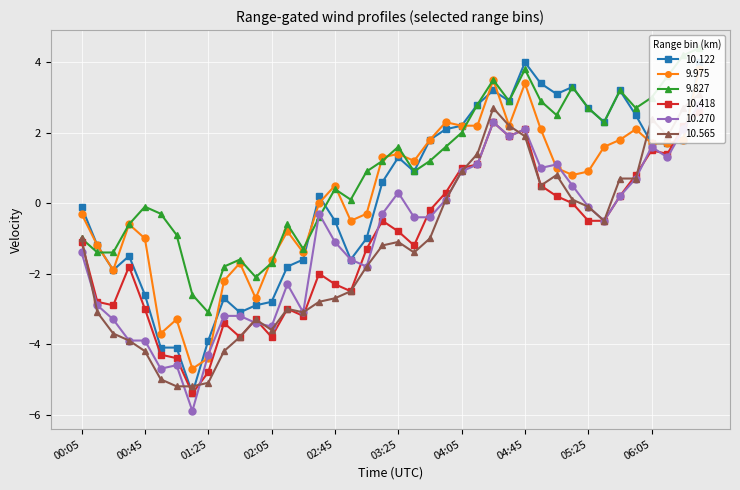

Read the 10.122 value at 1996/08/06 01:15.

-5.4